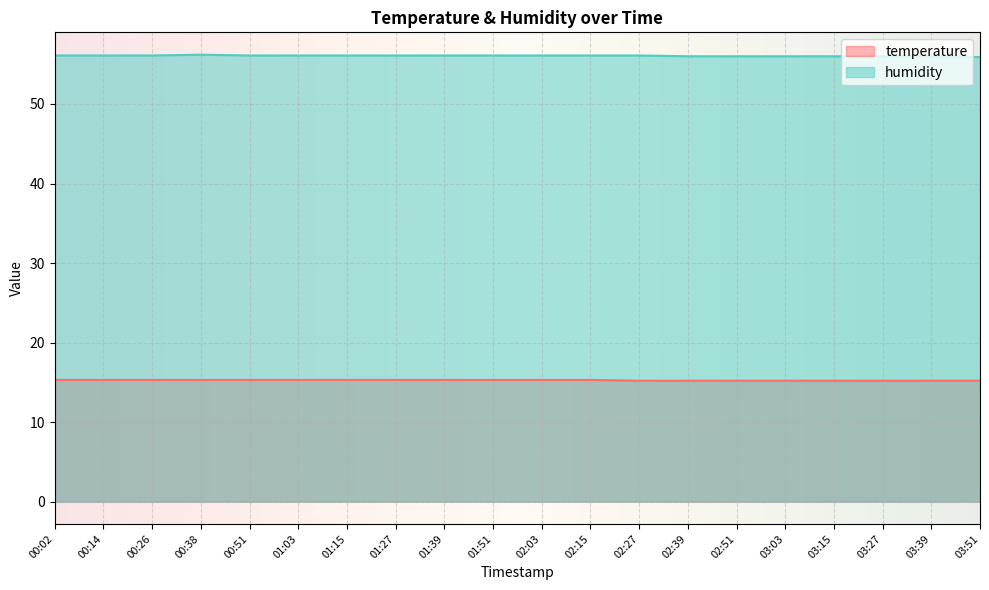

What is the label of the 6th point from the right?

02:51